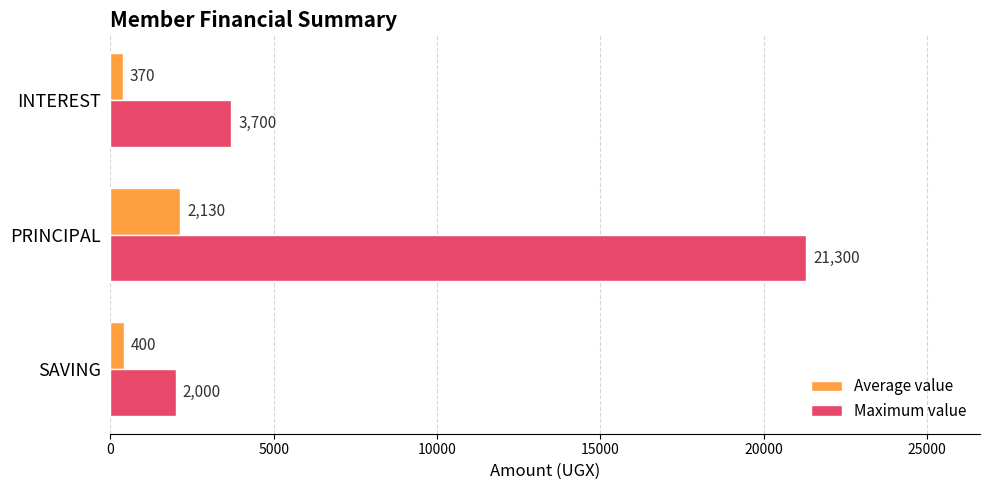

What is the average value of the Average value series?

967